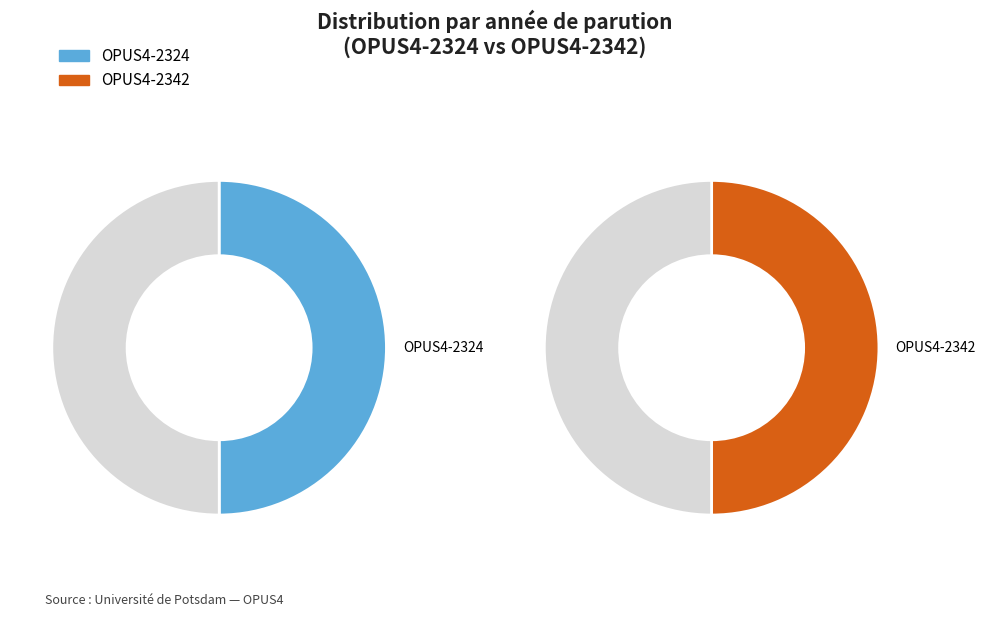

Rank the categories by value from lowest to highest.

OPUS4-2324, OPUS4-2342